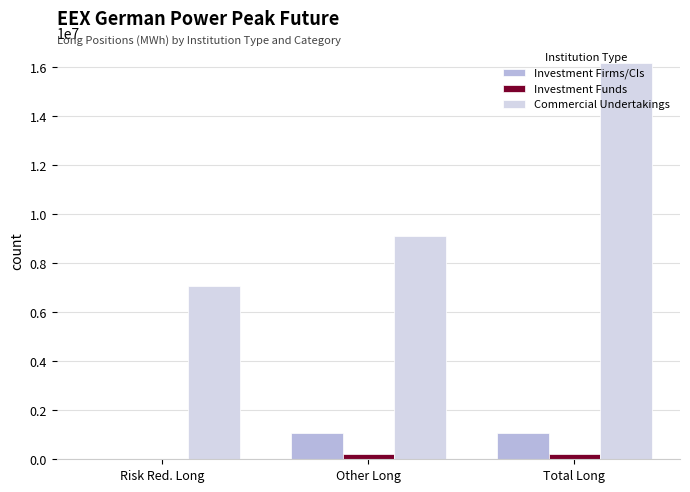

What is the spread (max minus min) of values at Risk Red. Long?

7064076